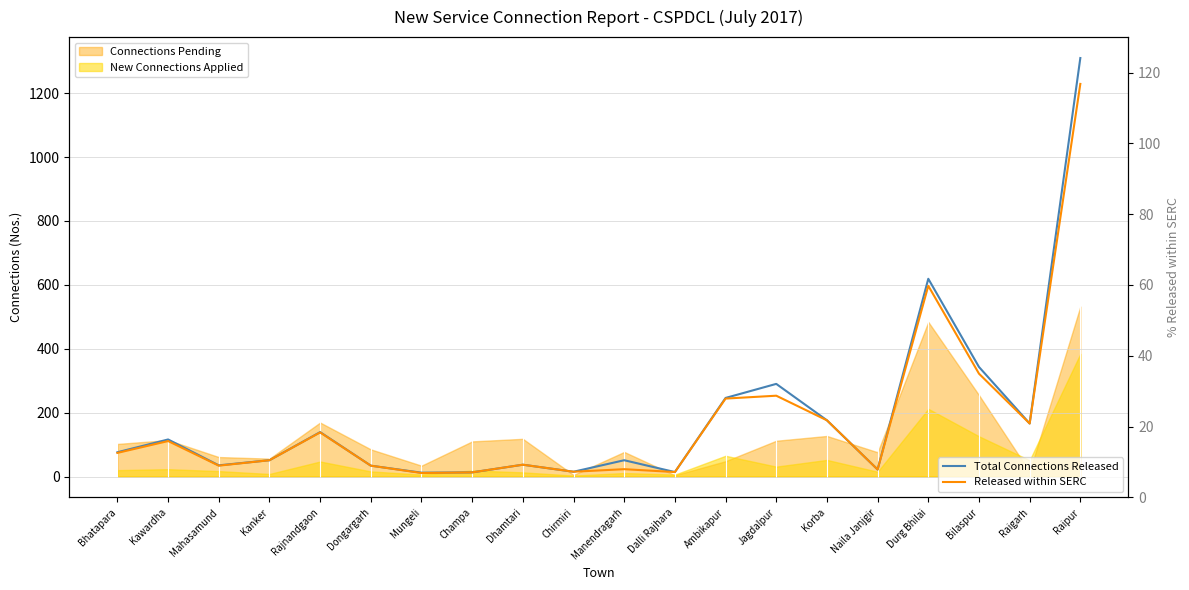

What is the difference between the maximum and minimum values in the Released within SERC series?

1218